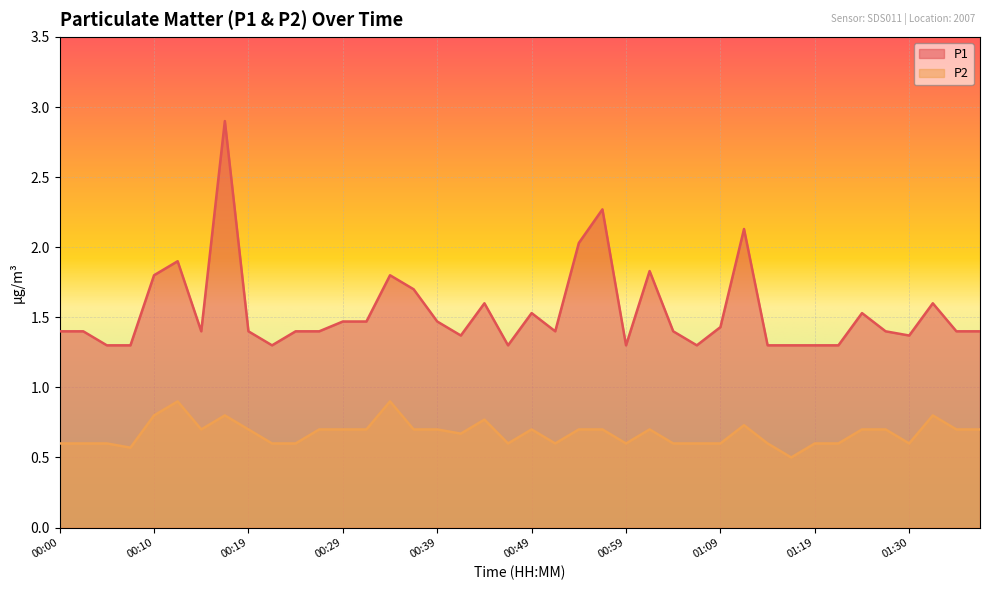

What is the value of the P2 point at the 25th from the left?

0.6